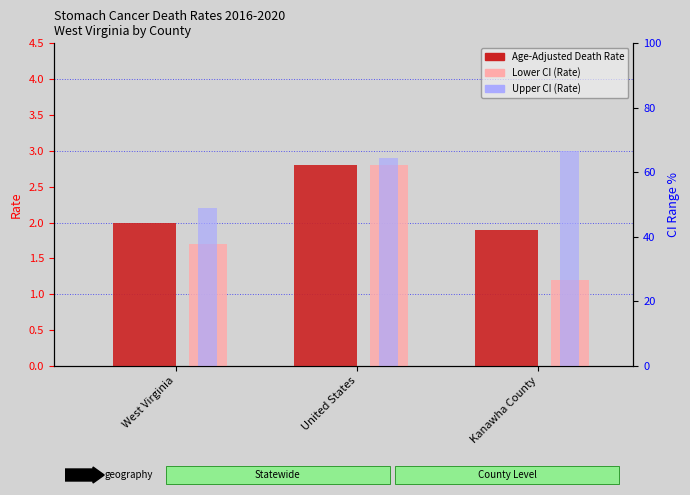

The value of Age-Adjusted Death Rate at United States is 1.0. True or false?

False